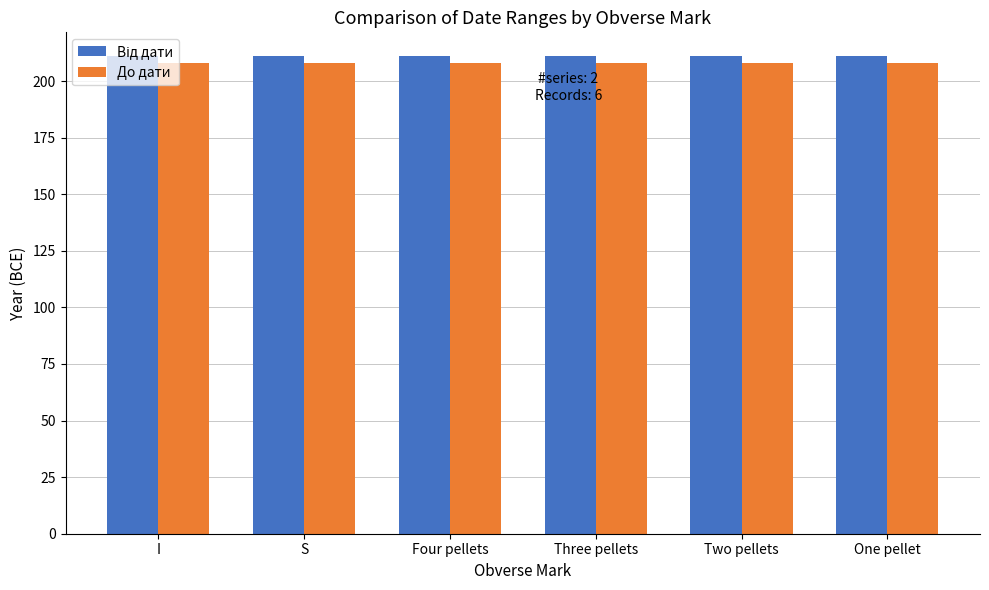

What is the spread (max minus min) of values at Two pellets?

3